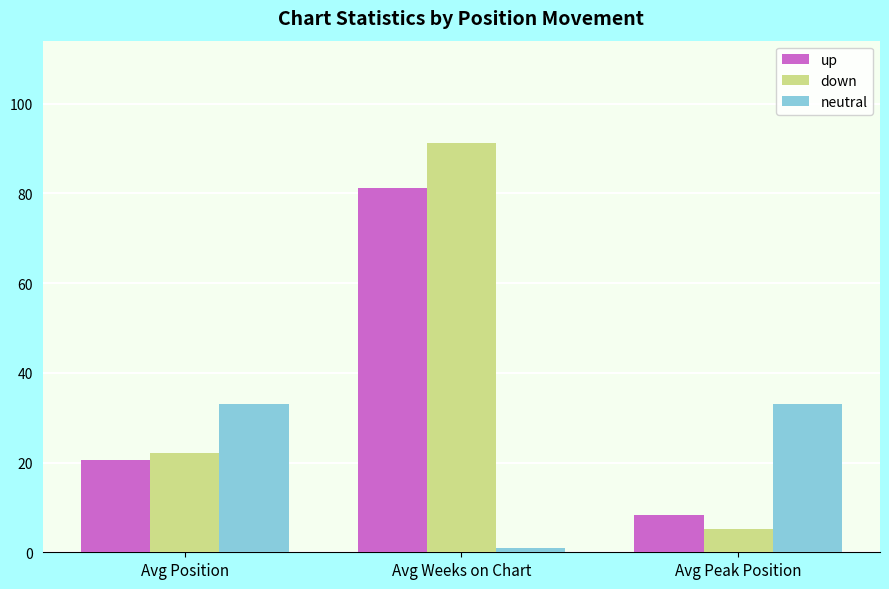

At which category is the sum across all series the highest?

Avg Weeks on Chart